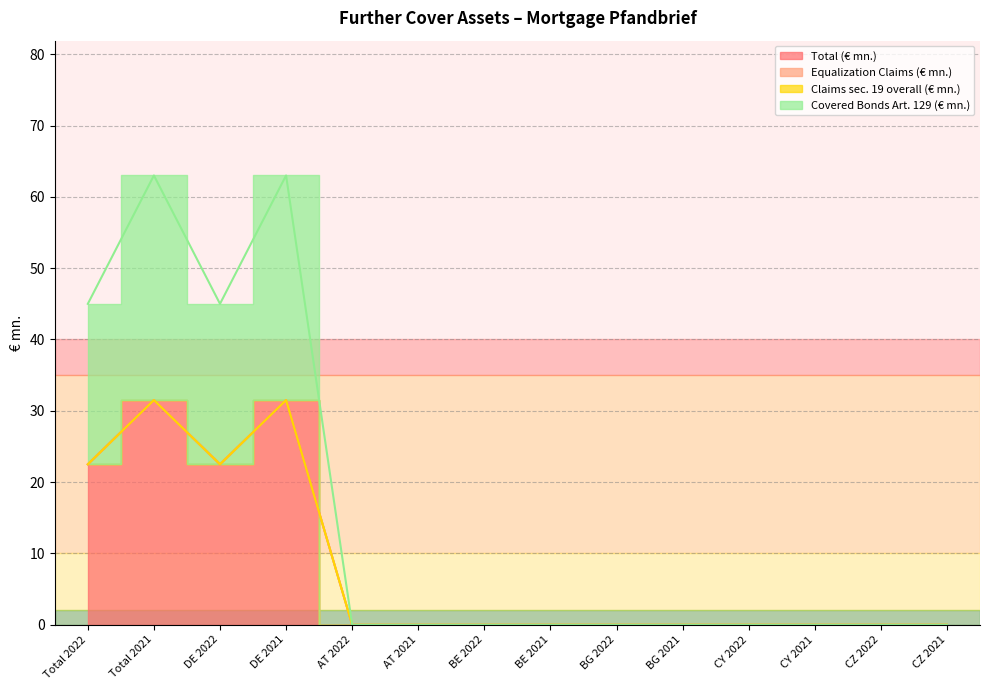

How many lines are shown in the chart?

2